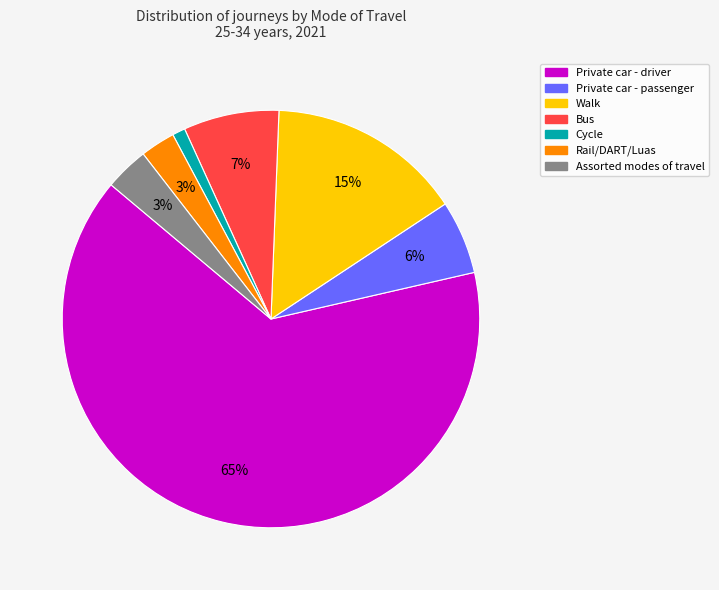

To the nearest percent, what is the average slice percentage?

14%